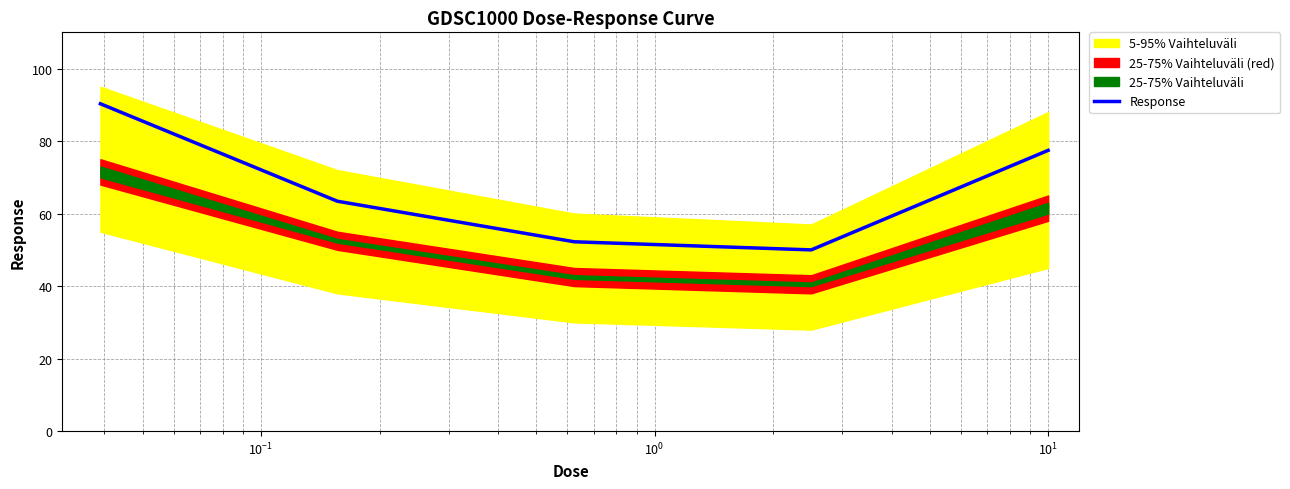

What is the minimum value for Response?

50.0